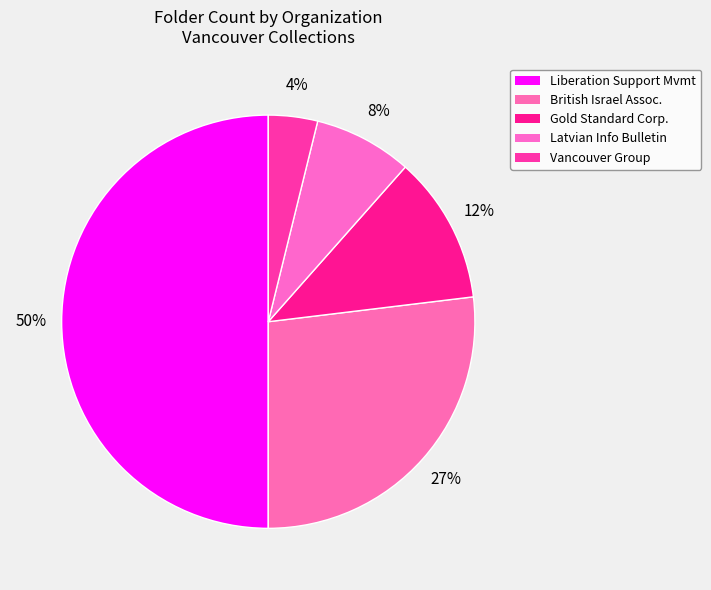

Which category has the smallest portion of the pie?

Vancouver Group